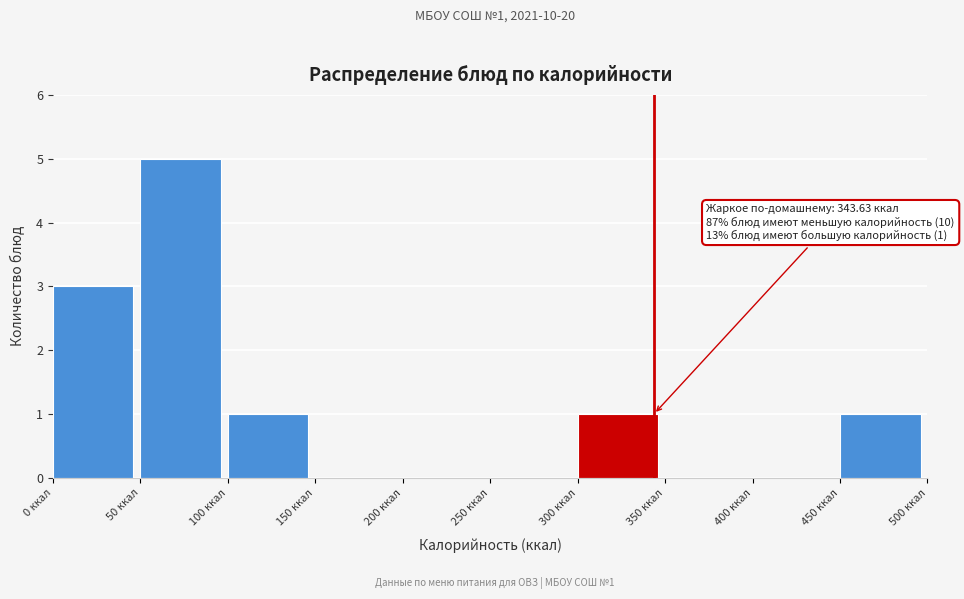

Which range on the x-axis has the tallest bar?

50 to 100